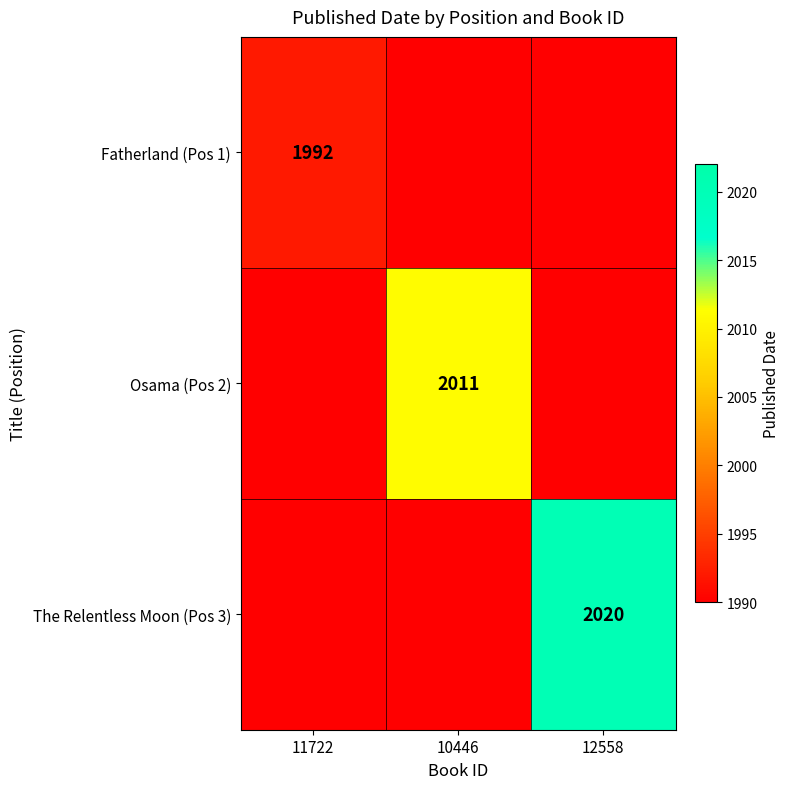

The The Relentless Moon (Pos 3) series shows 2020 at 12558. True or false?

True